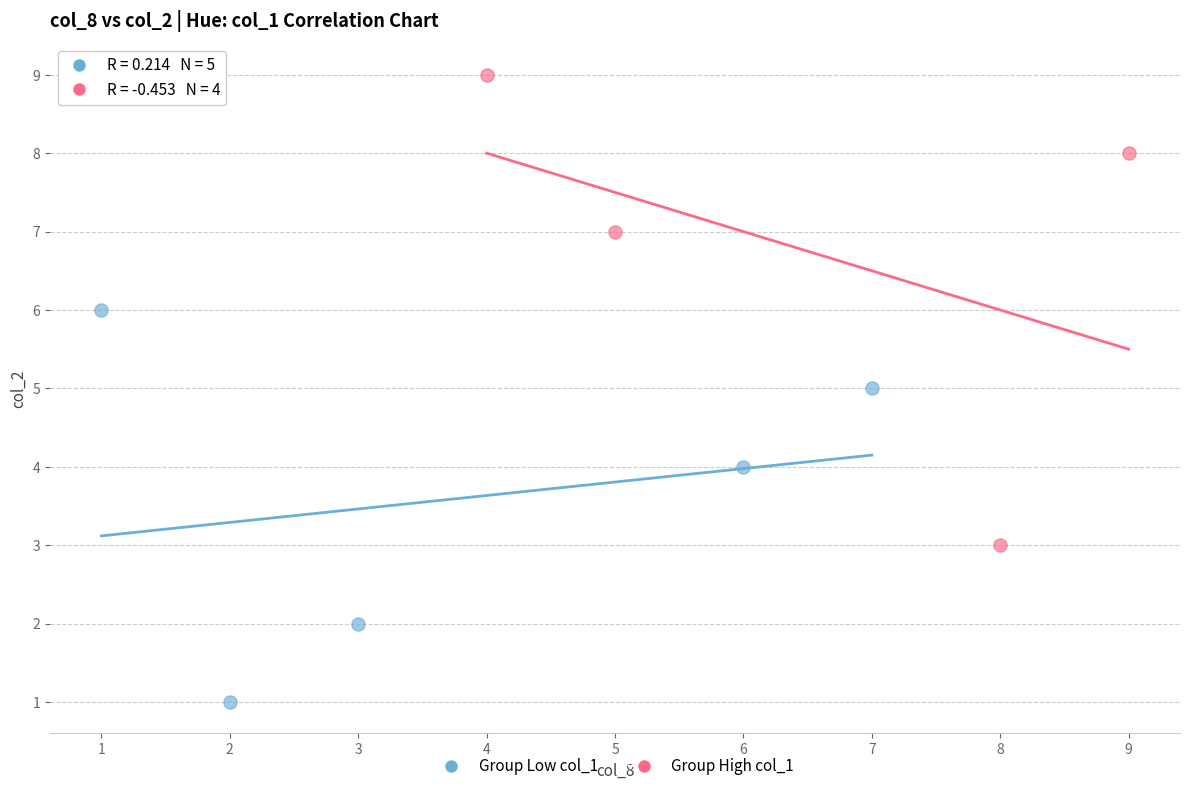

What are all the series names shown in the legend?

Group Low col_1, Group High col_1